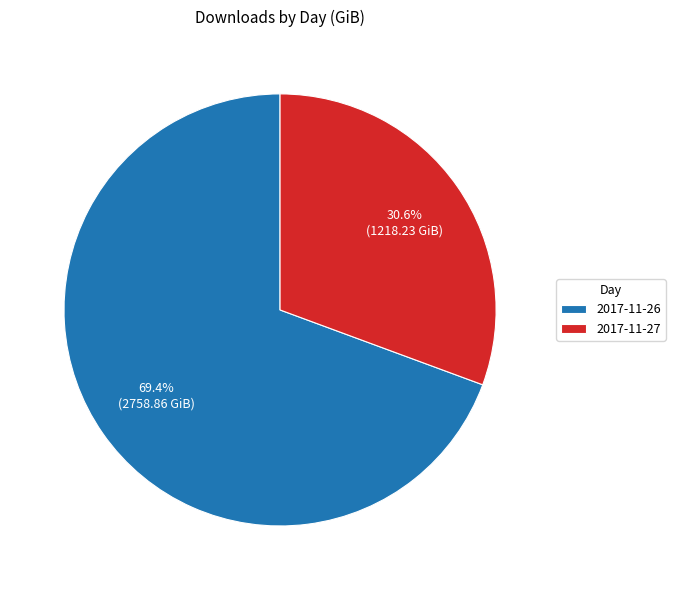

What portion of the pie excludes 2017-11-27?

69.4%